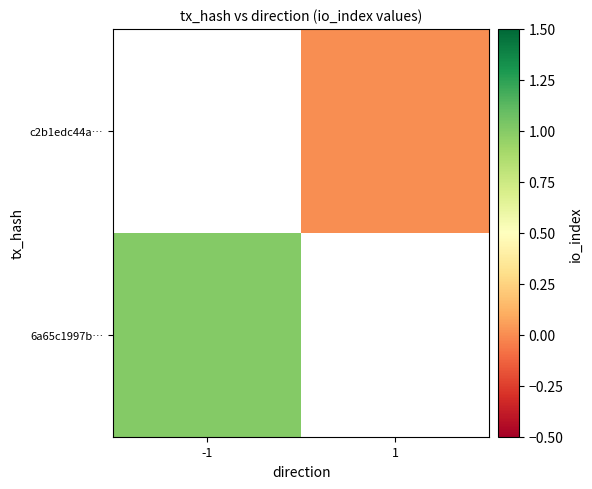

At how many categories does at least one series exceed 0?

1